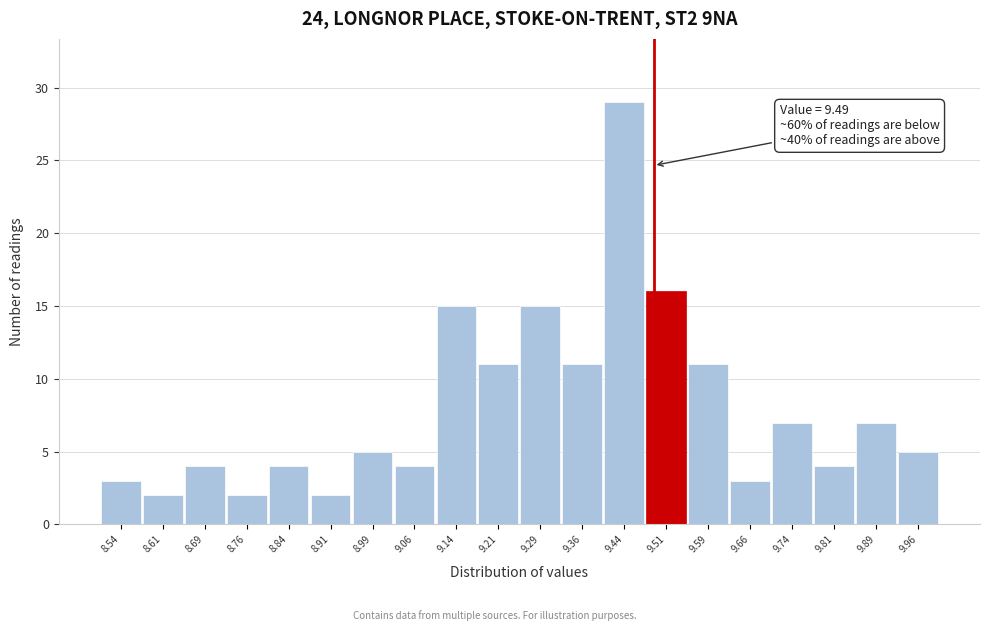

Over which range of the x-axis is the bar tallest?

9.400 to 9.475